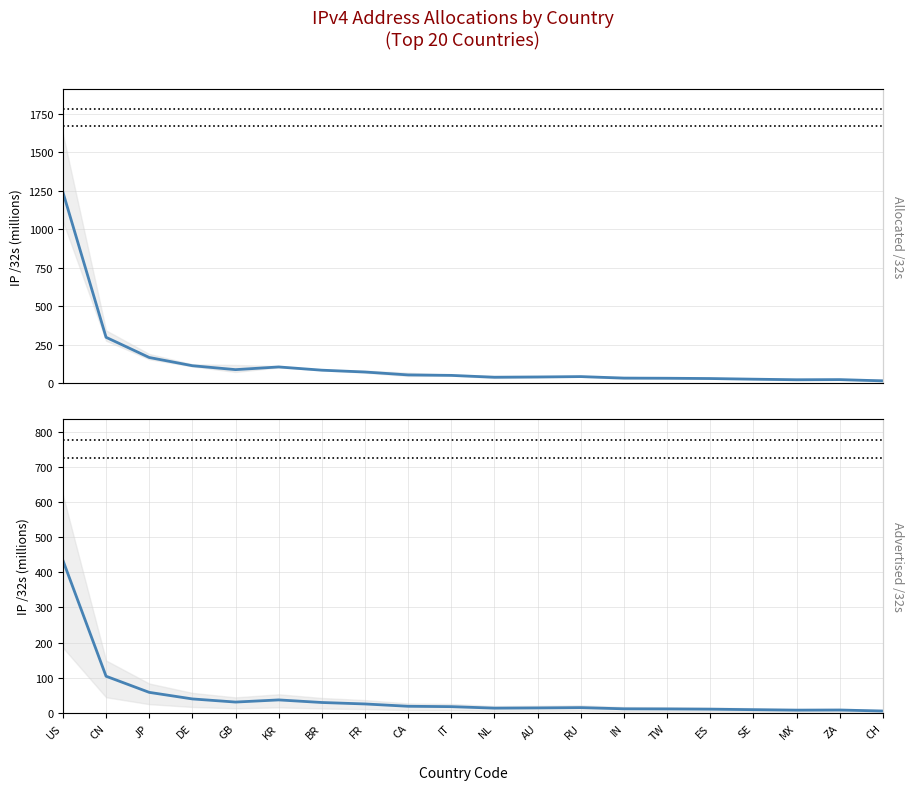

What is the value of the Advertised /32s point at the 8th from the left?

73.5